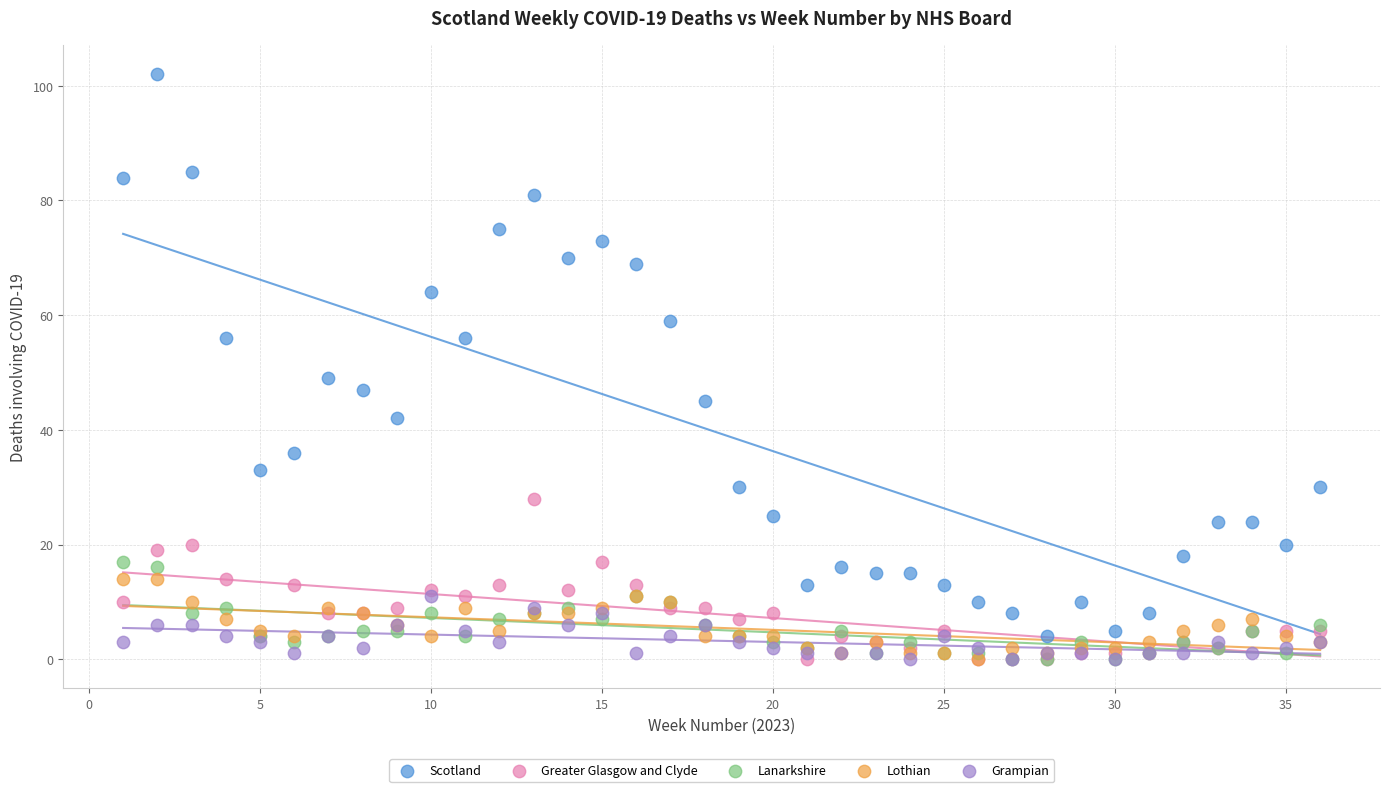

Across all series, what Y value is closest to 51?

49